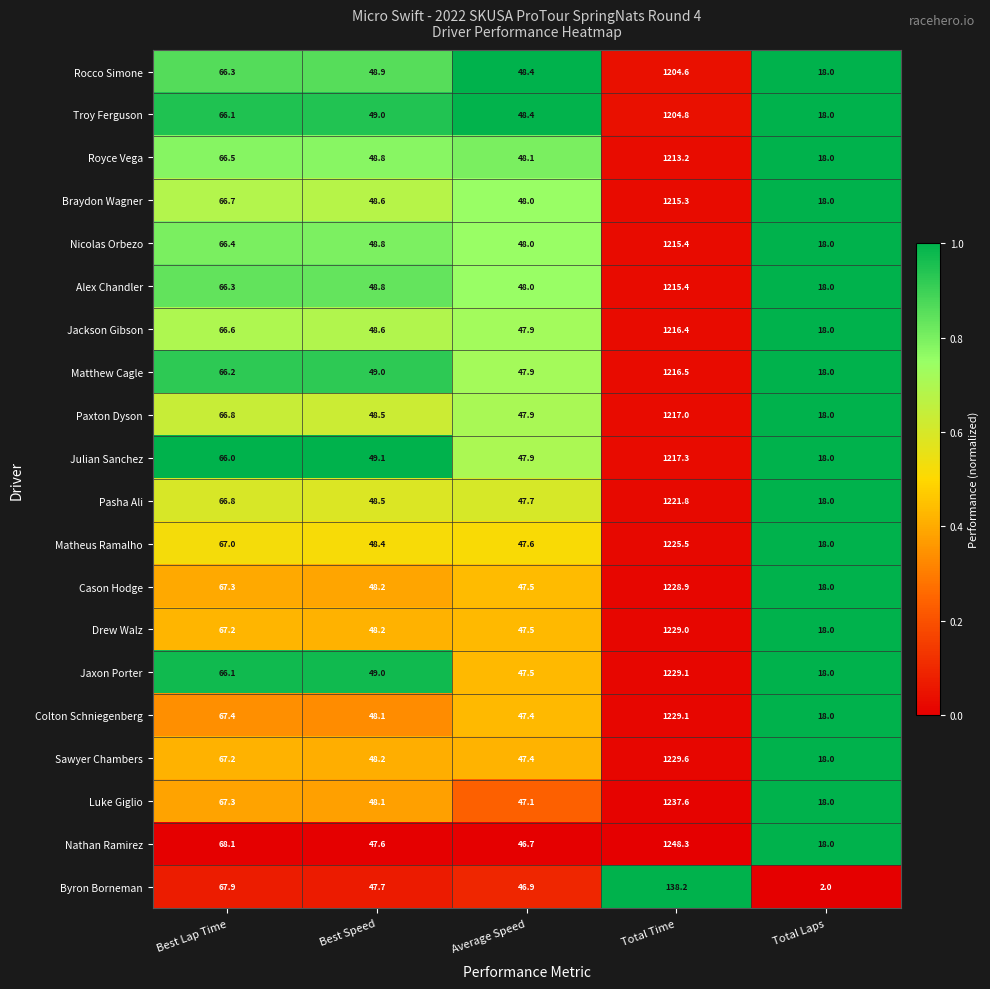

Which category has the highest value across all series?

Total Time